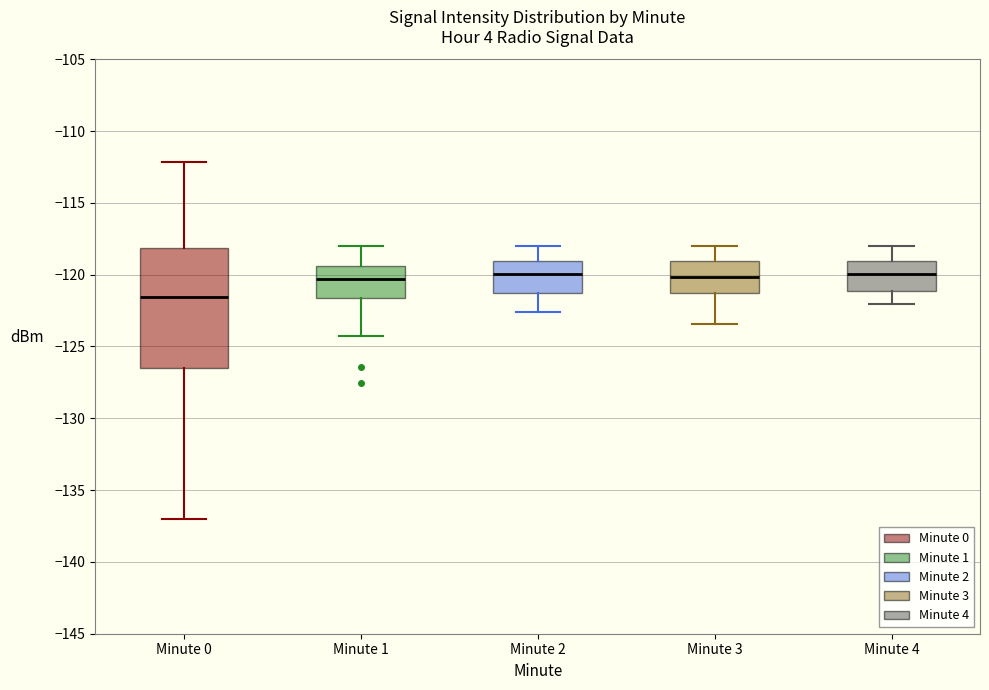

Reading left to right, transcribe this box plot: for each box, give where its median line is, the range the box spans, and where its two whiskers end, as read against the y-axis. The values are not printed on the chart, so give them approximately, as read against the axis.

Minute 0: median -121.5, box -126.5 to -118.0, whiskers -137.0 to -112.0
Minute 1: median -120.5, box -121.5 to -119.5, whiskers -124.5 to -118.0
Minute 2: median -120.0, box -121.5 to -119.0, whiskers -122.5 to -118.0
Minute 3: median -120.0, box -121.5 to -119.0, whiskers -123.5 to -118.0
Minute 4: median -120.0, box -121.0 to -119.0, whiskers -122.0 to -118.0